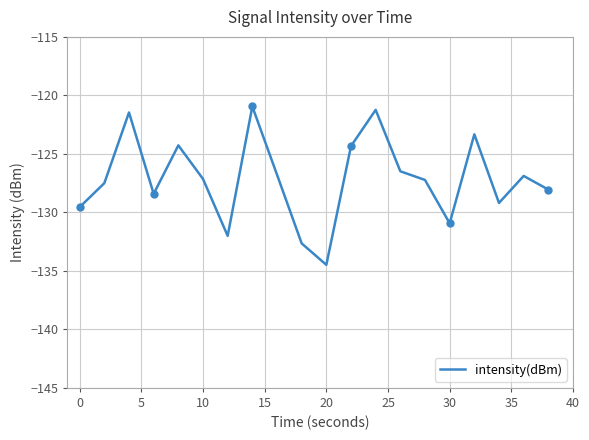

At which label does intensity(dBm) reach its minimum?

20